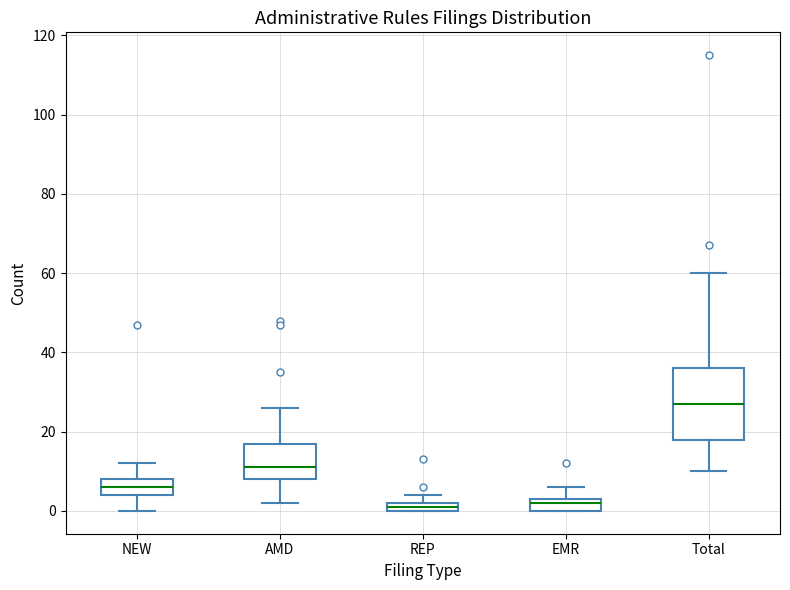

Which box has the highest median line?

Total